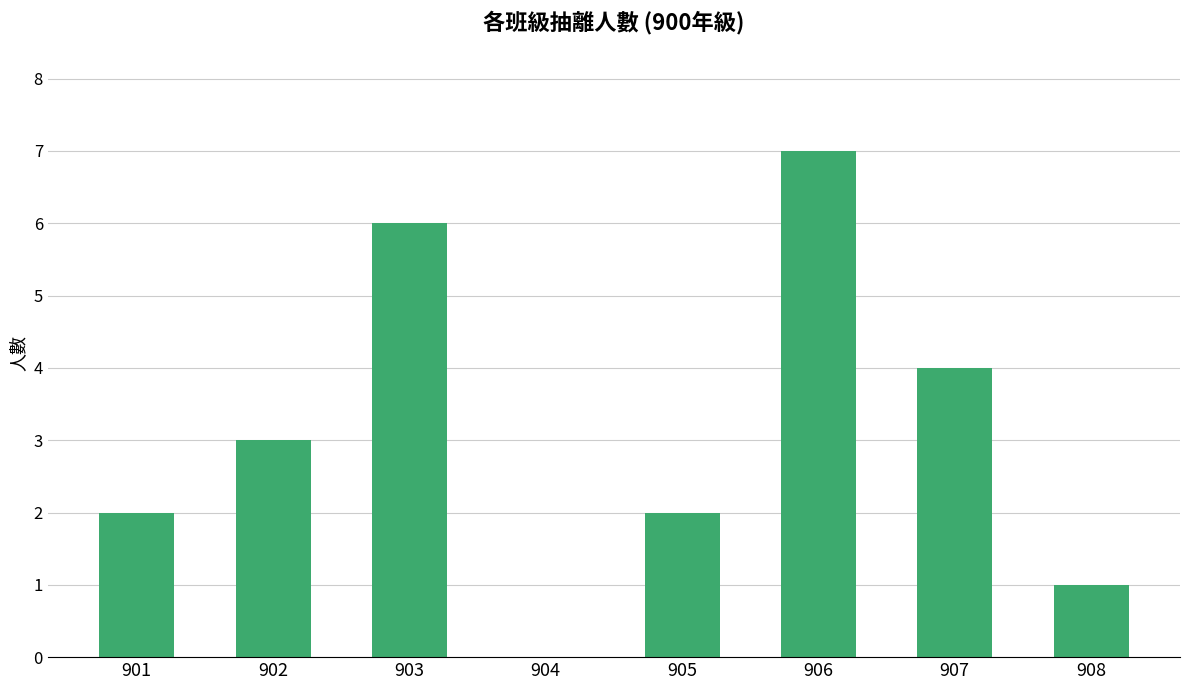

What is the sum of all values?

25